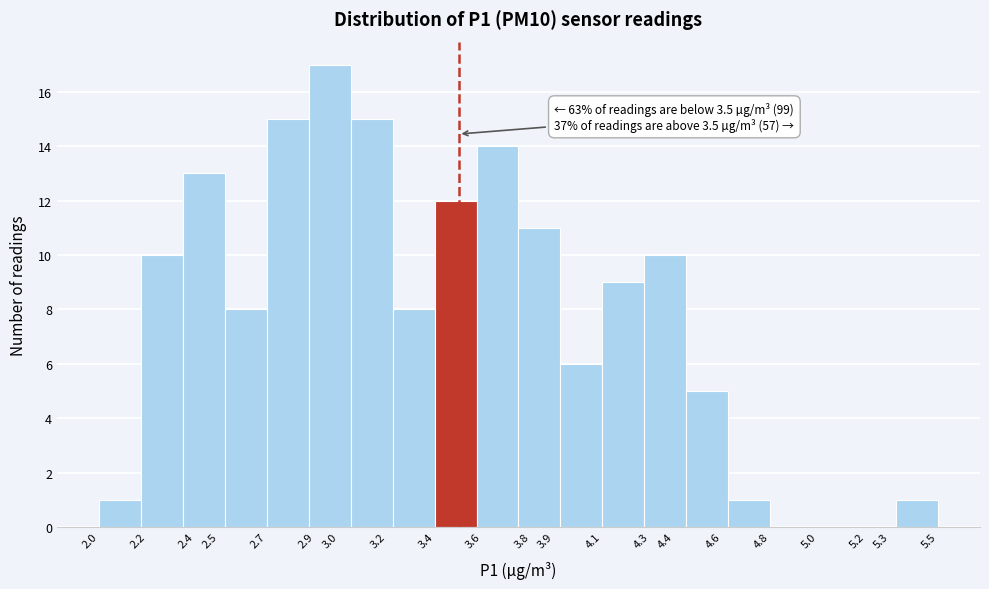

Over which range of the x-axis is the bar tallest?

2.875 to 3.050